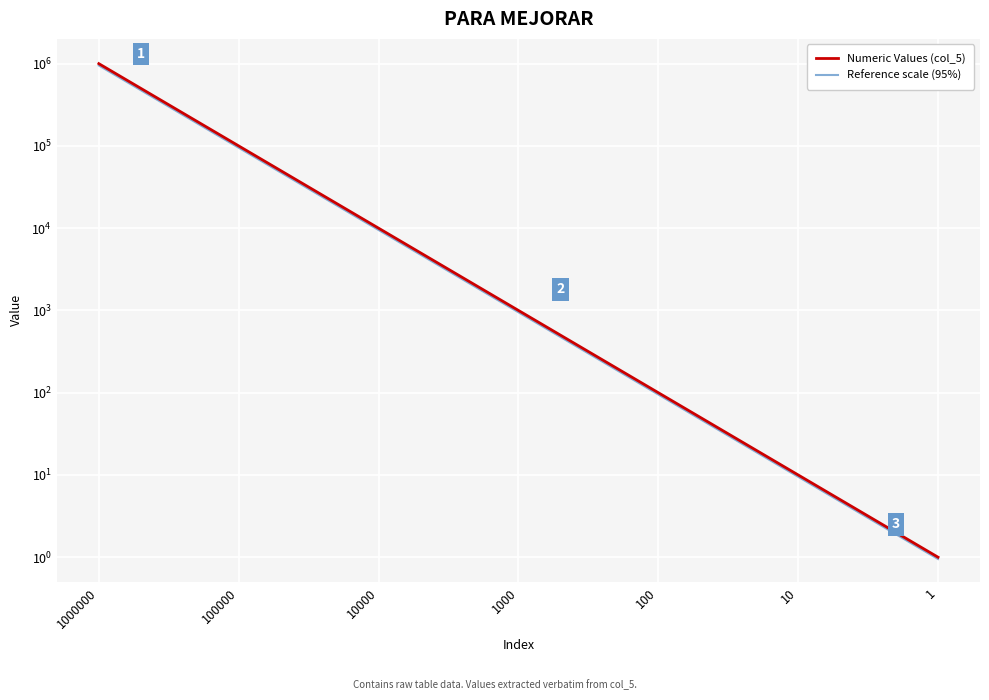

Rank the series by their maximum value, from highest to lowest.

Numeric Values (col_5), Reference scale (95%)